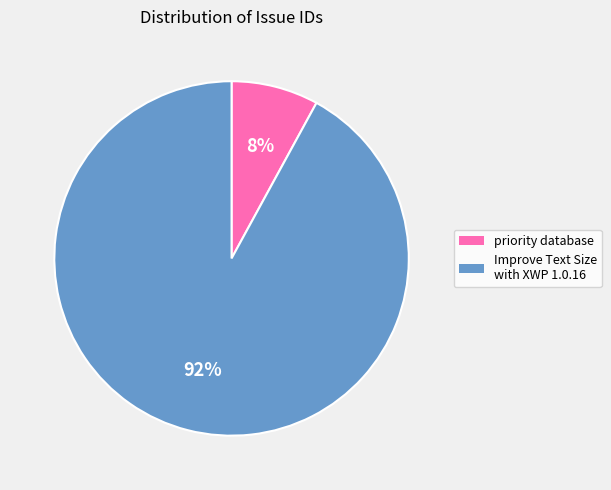

What is the largest slice in the pie chart?

Improve Text Size with XWP 1.0.16